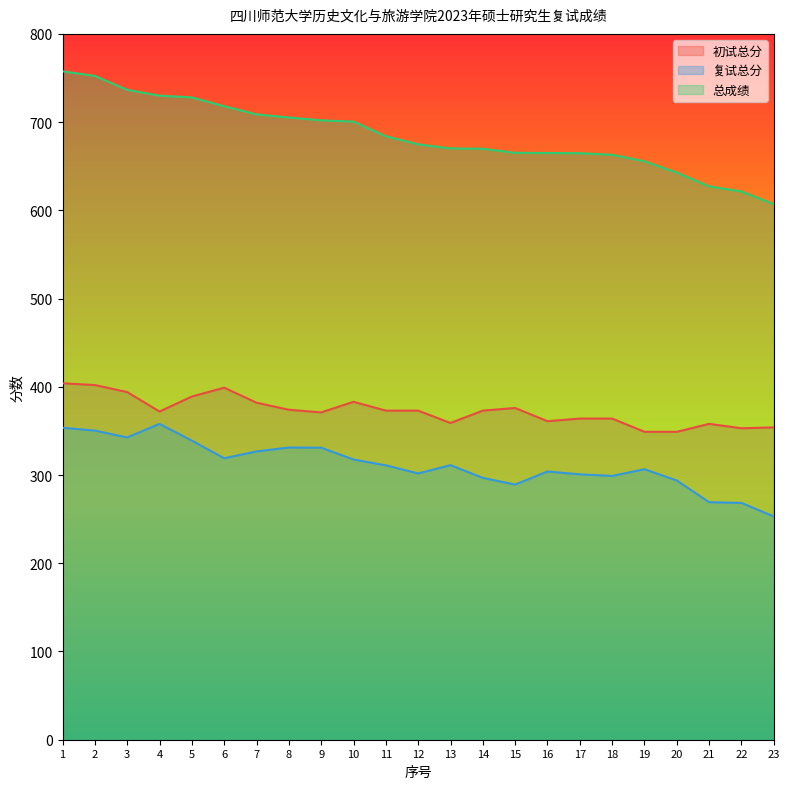

Rank the series at 10 from lowest to highest value.

复试总分, 初试总分, 总成绩